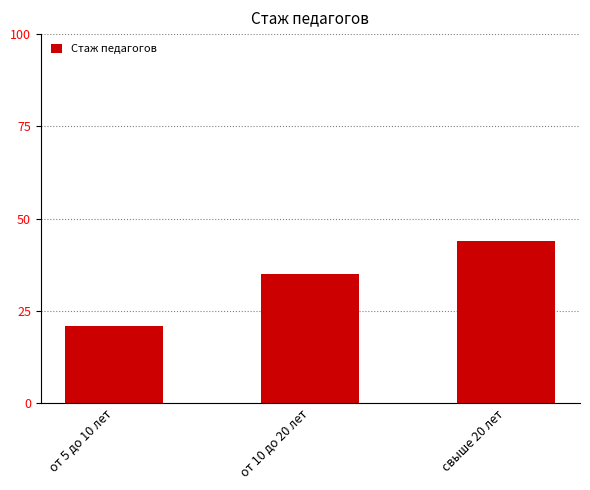

The chart shows a value of 0.1 at от 10 до 20 лет. True or false?

False